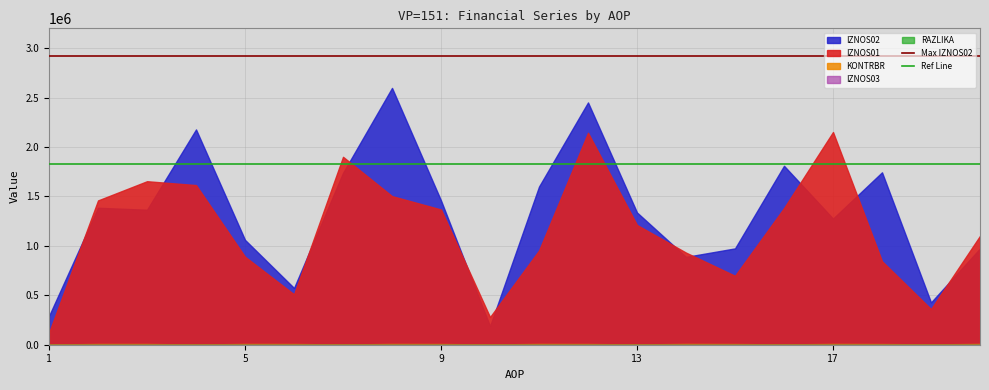

What is the value of the Max IZNOS02 point at the 2nd from the left?

2915822.8